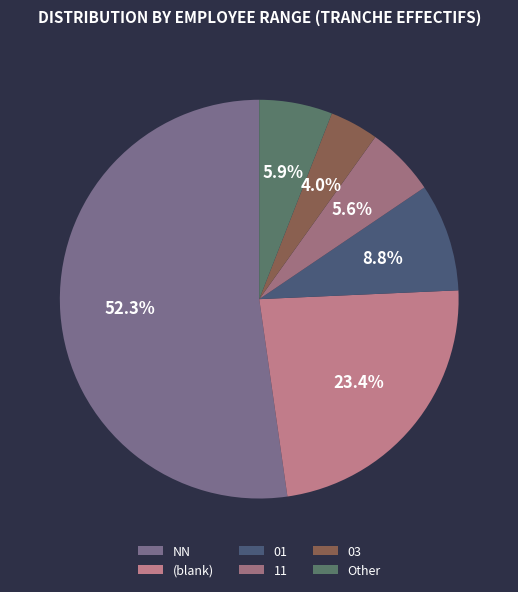

Which slice is the largest?

NN